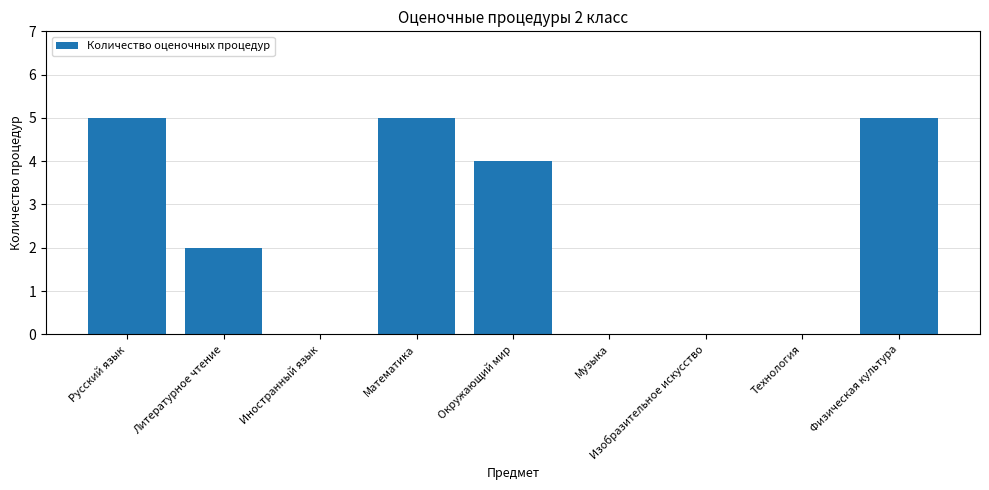

Count the values in the range 0 to 5.

9